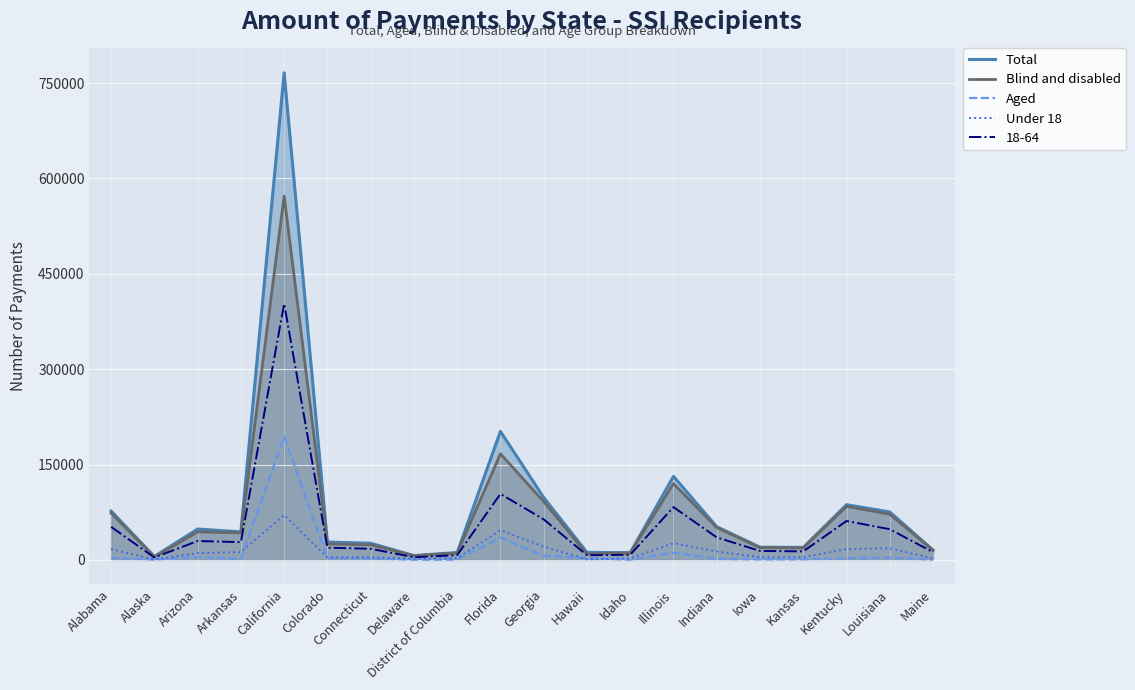

What is the value of the Under 18 point at the 10th from the left?

46834